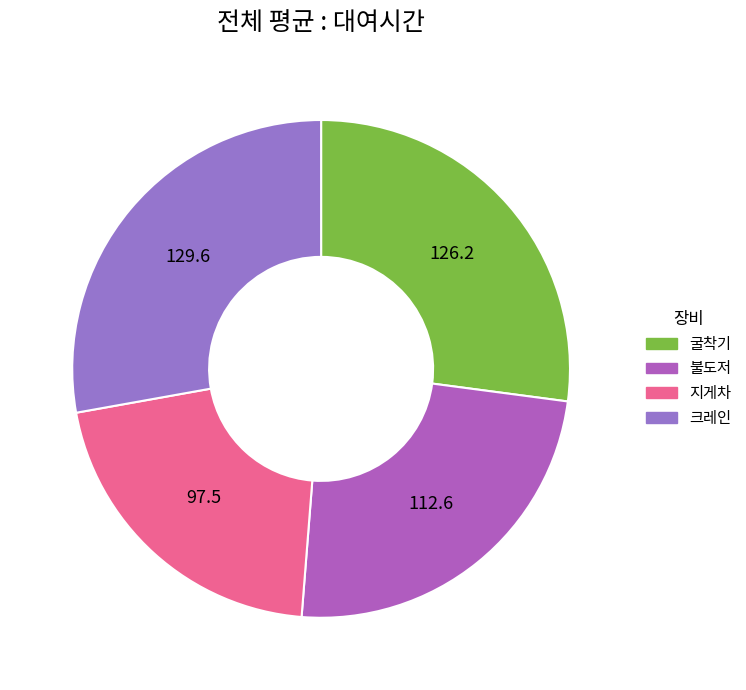

How many slices are in this pie chart?

4